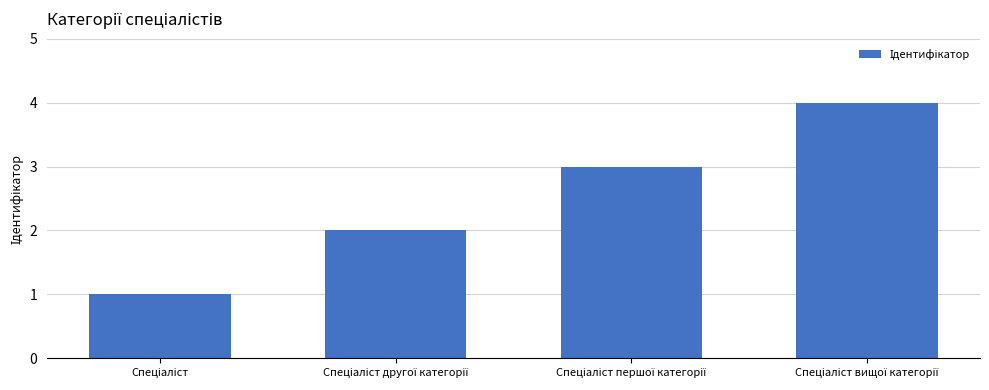

What is the greatest value displayed?

4